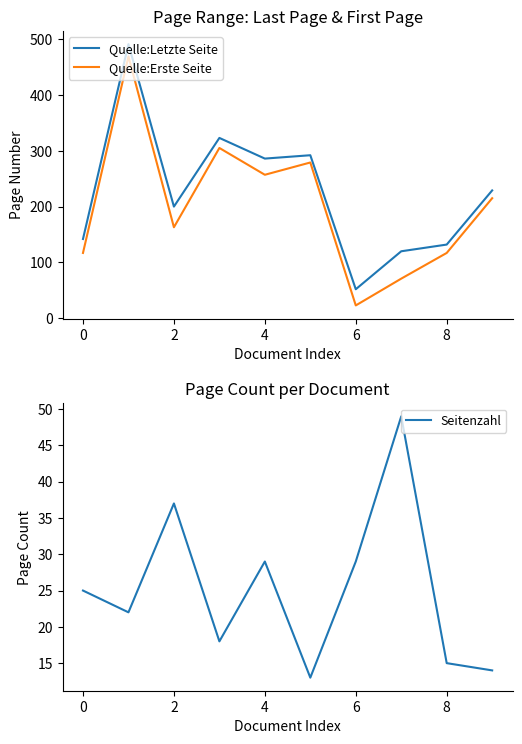

What is the spread (max minus min) of values at 8?

279